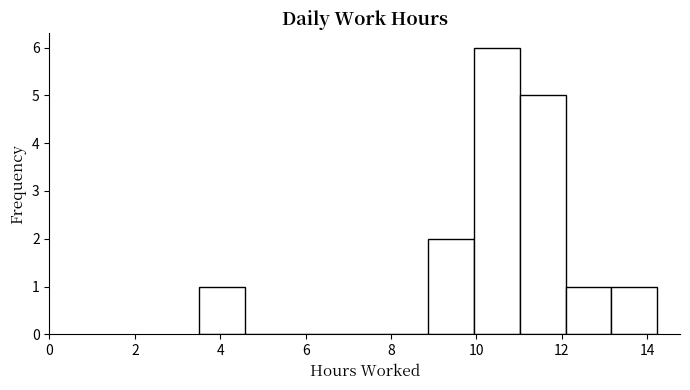

Reading left to right, transcribe this chart: for each bar, give the range it covers on the x-axis and its height. Neither the bar edges nor the heights are printed on the chart, so give them approximately, as read against the axes.

3.6 to 4.6: 1
4.6 to 5.6: 0
5.6 to 6.8: 0
6.8 to 7.8: 0
7.8 to 8.8: 0
8.8 to 10.0: 2
10.0 to 11.0: 6
11.0 to 12.0: 5
12.0 to 13.2: 1
13.2 to 14.2: 1